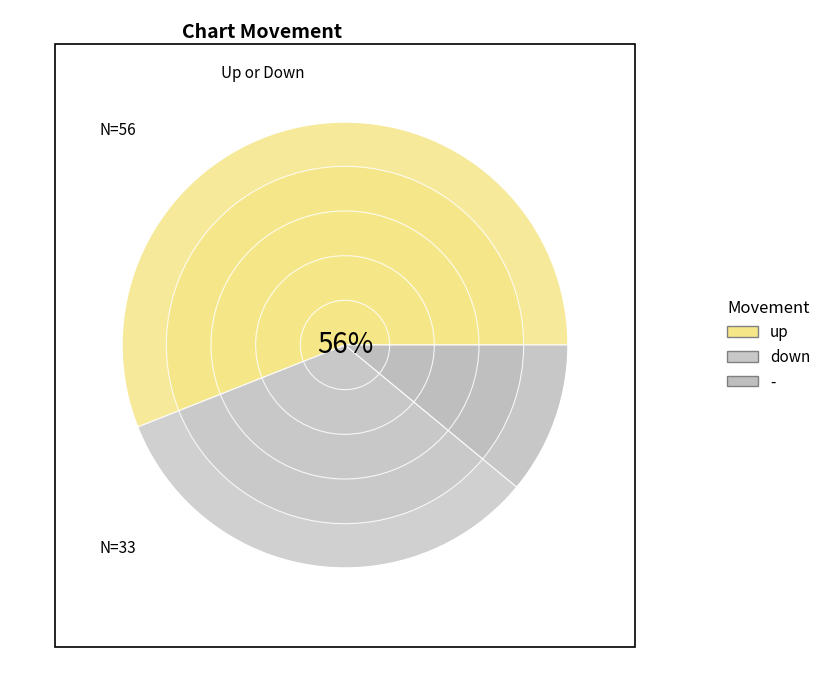

To the nearest percent, what is the average slice percentage?

33%